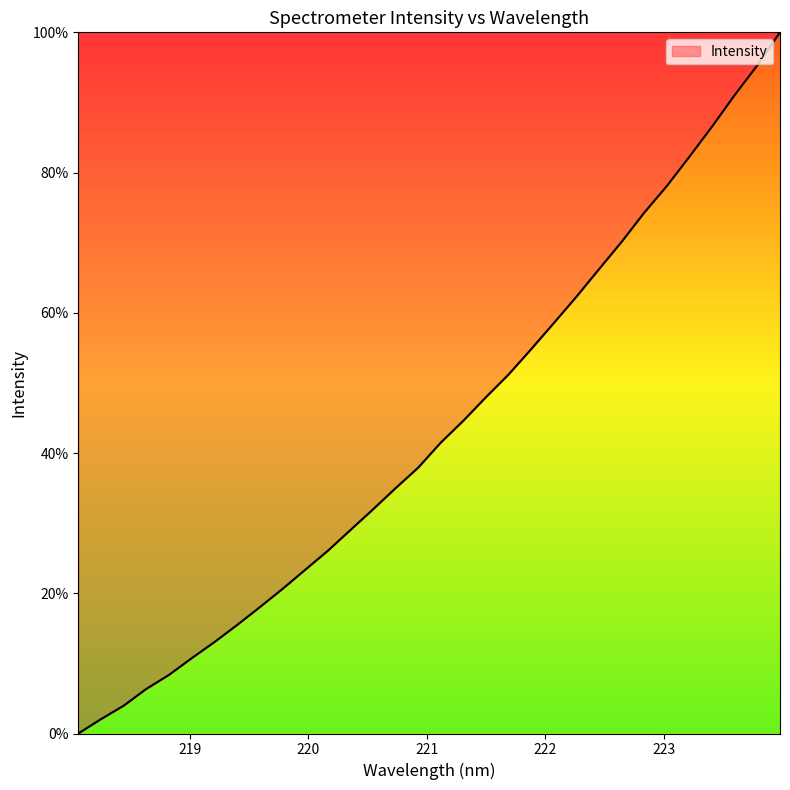

How many distinct data groups are displayed?

1